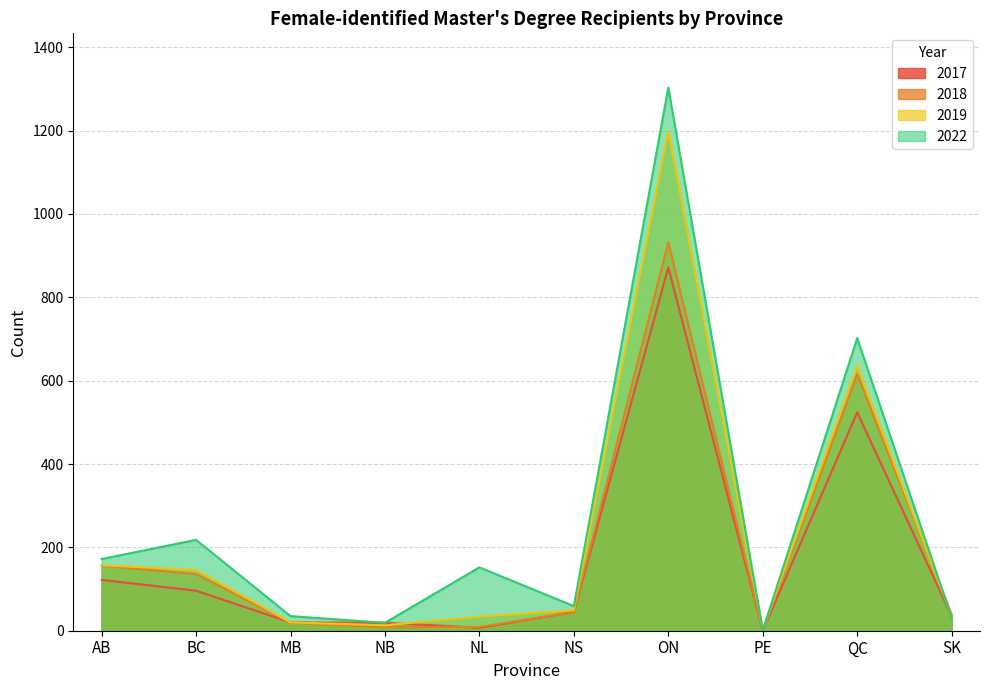

At which label does 2018 reach its peak?

ON